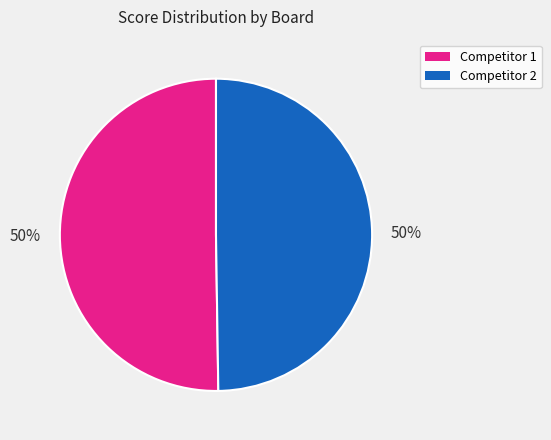

Count the number of slices in the pie.

2